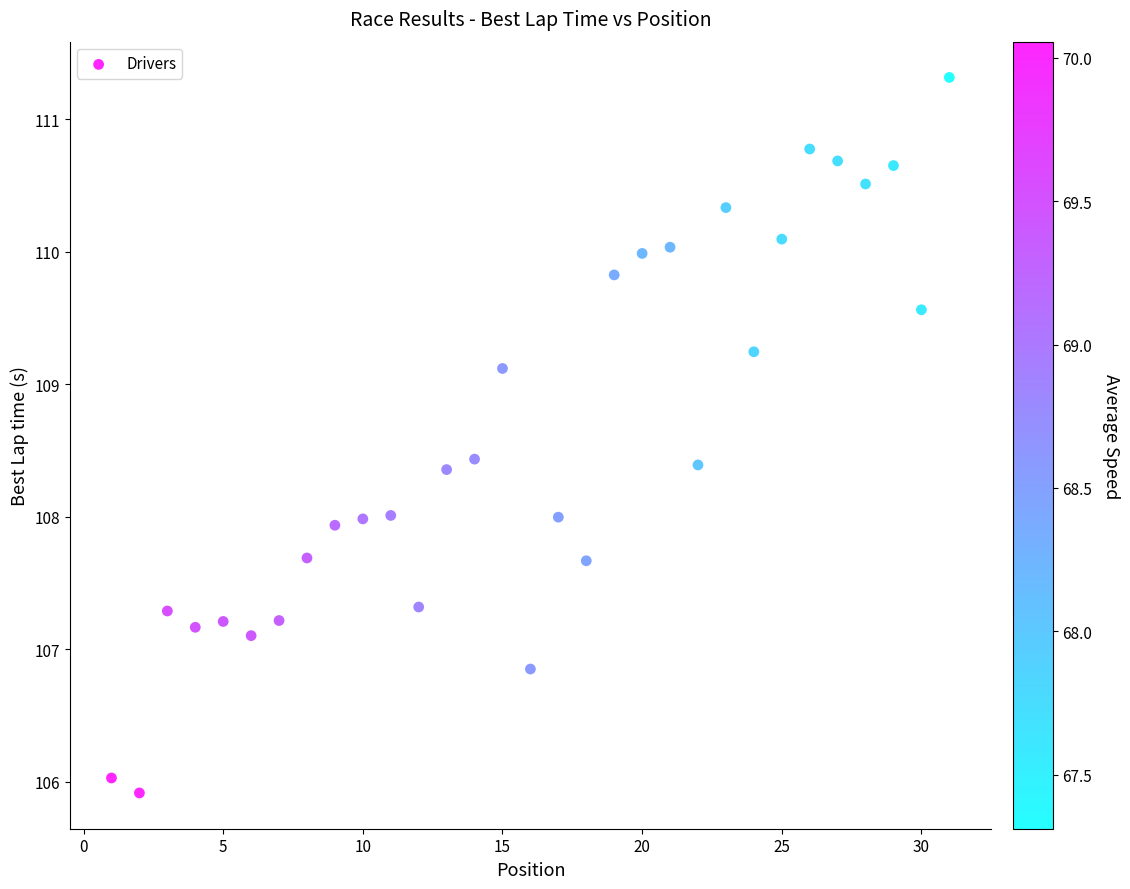

What is the range of X values (max minus min)?

30.0